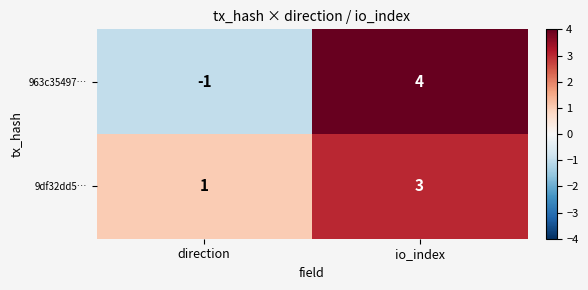

Which category has the lowest value in the 9df32dd5… series?

direction